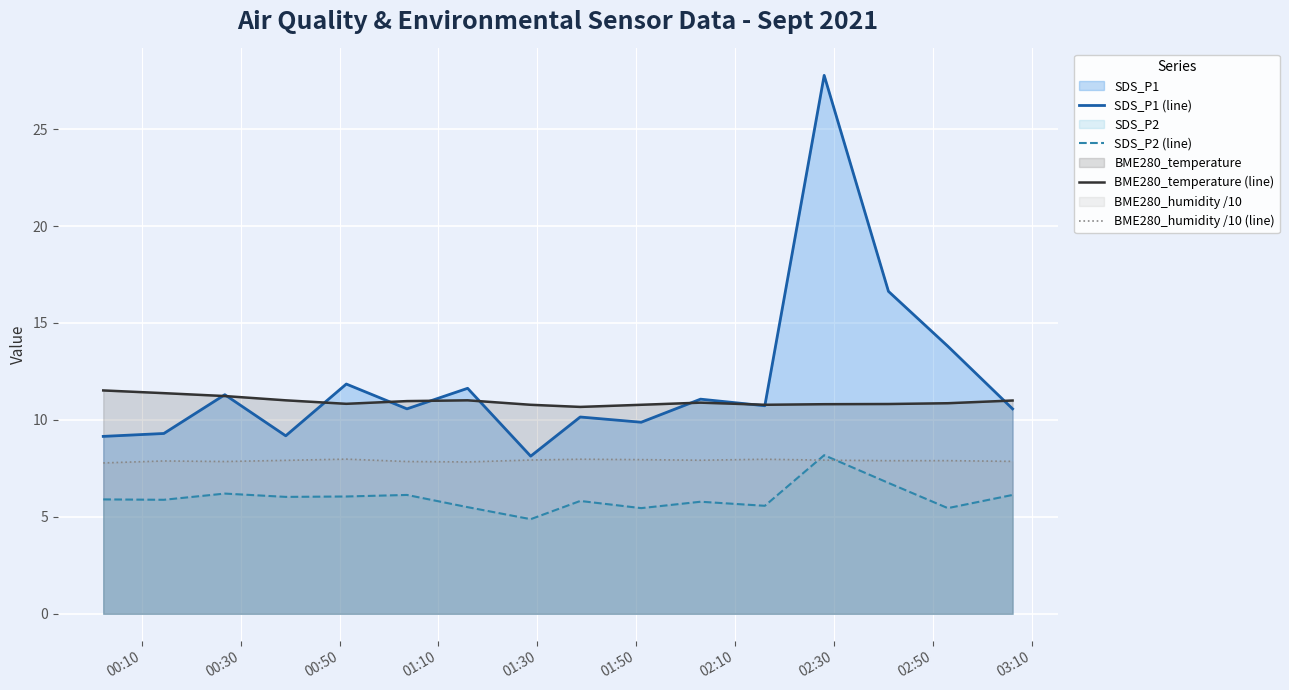

List the series in order of their overall mean, highest first.

SDS_P1 (line), BME280_temperature (line), BME280_humidity /10 (line), SDS_P2 (line)